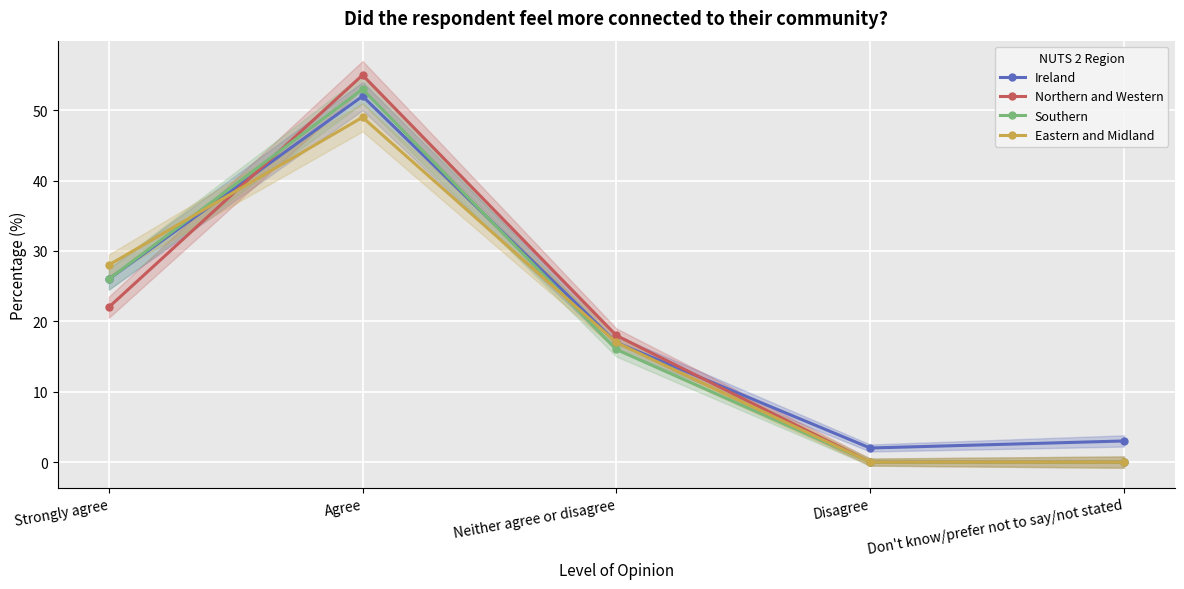

Which category has the highest value across all series?

Agree